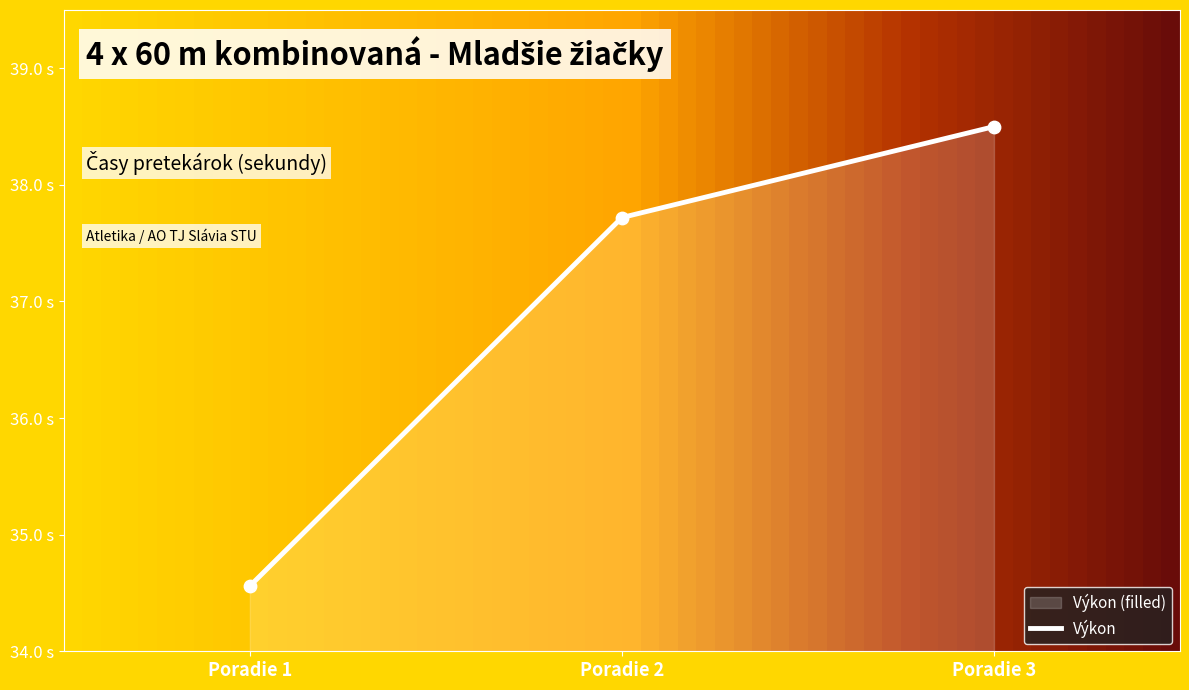

What is the change in value from Poradie 1 to Poradie 3?

+3.9